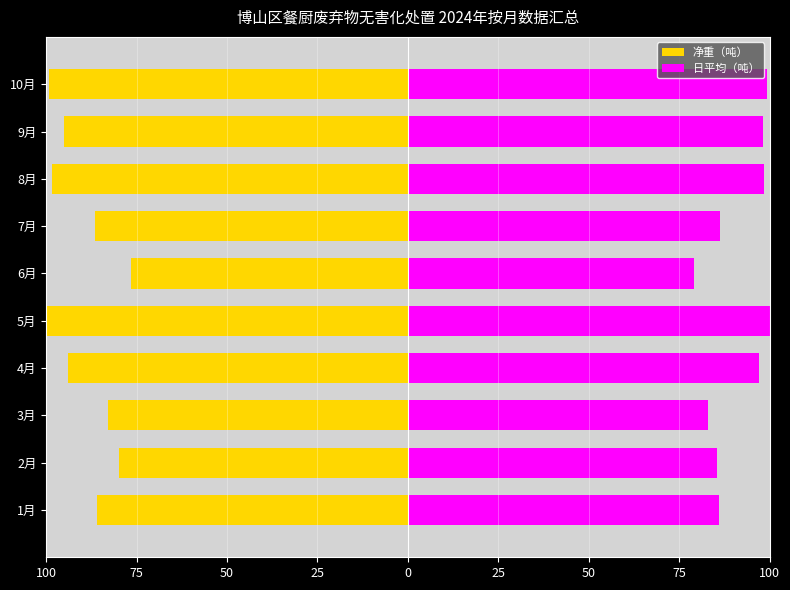

Between 1月 and 8月, which is larger?

1月